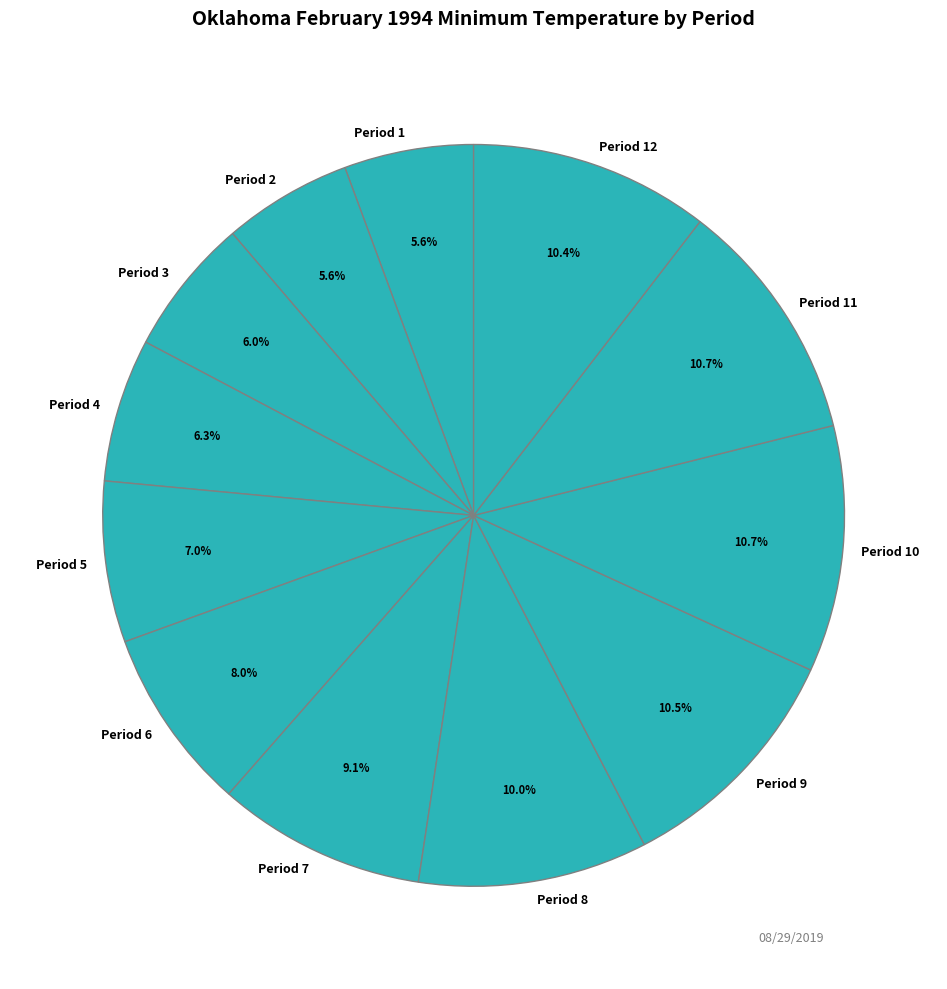

To the nearest percent, what is the difference between the Period 6 and Period 5 slice percentages?

1%